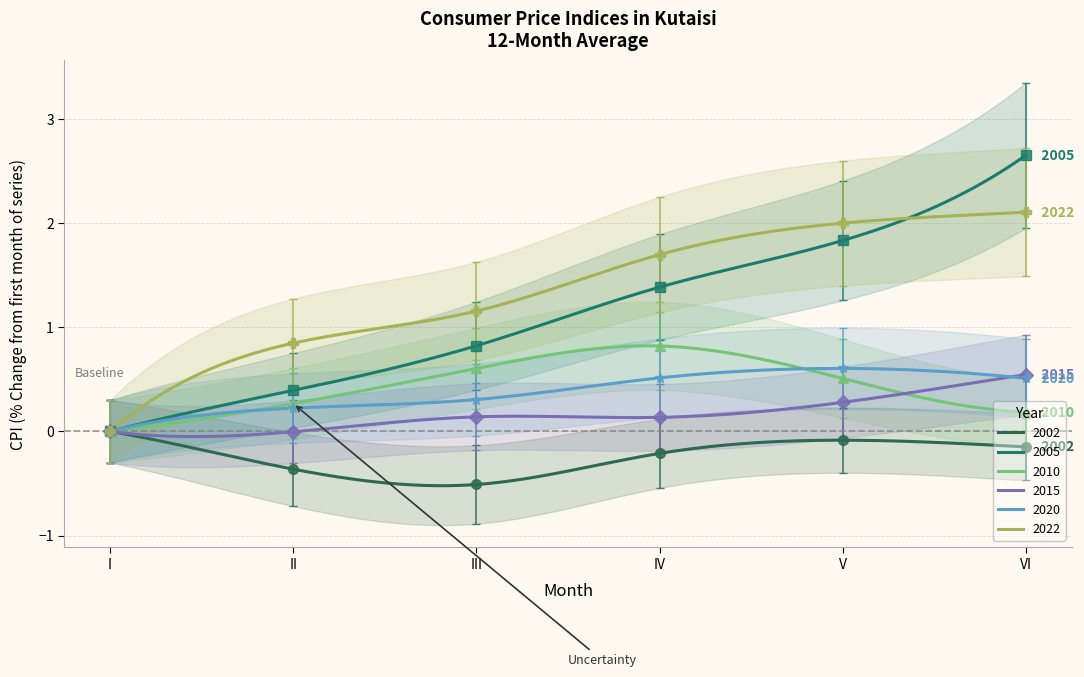

Where is the first local maximum for 2002?

V